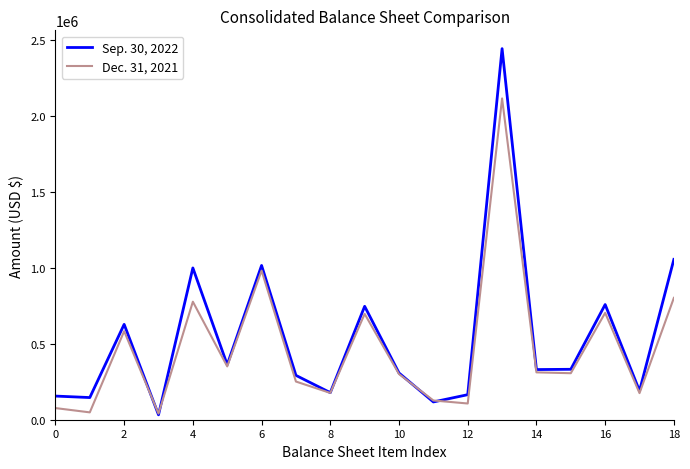

Which series has the widest spread of values?

Sep. 30, 2022